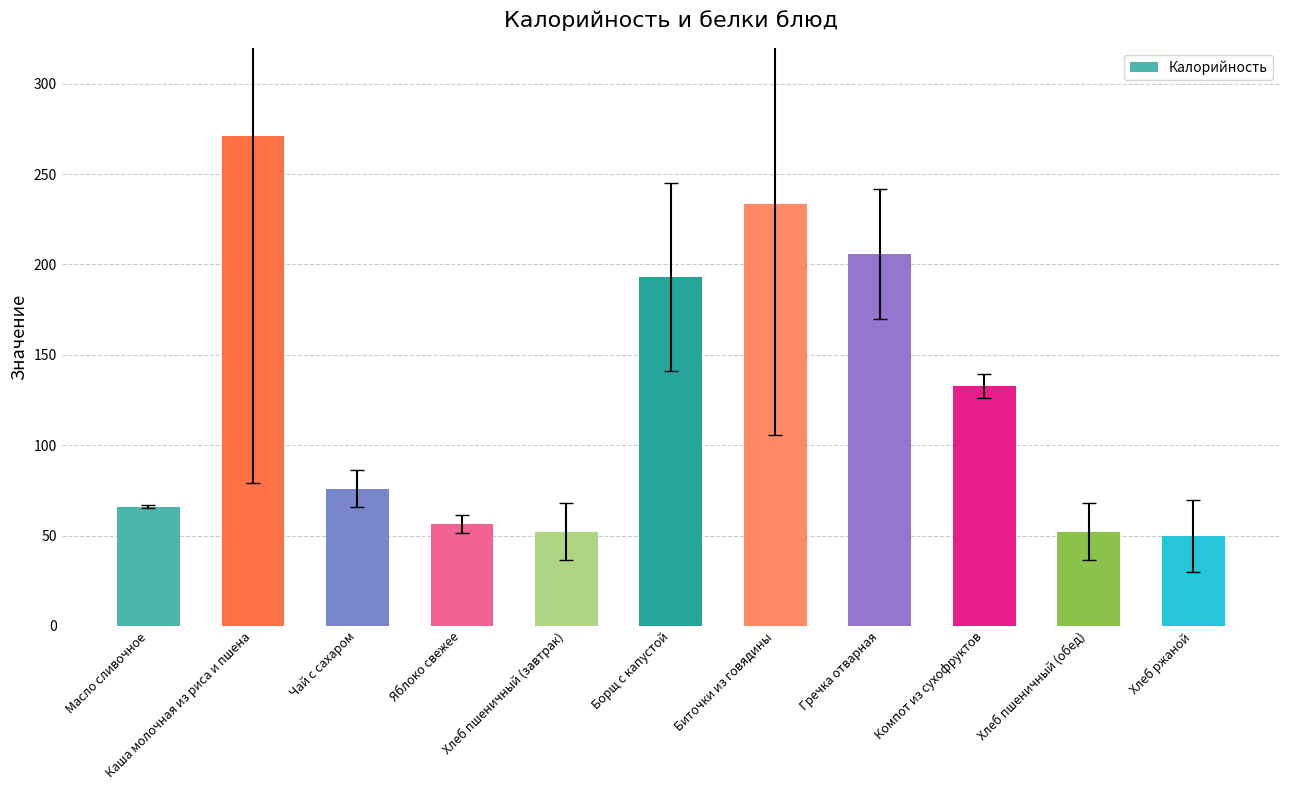

The value at Яблоко свежее is 56.4. True or false?

True